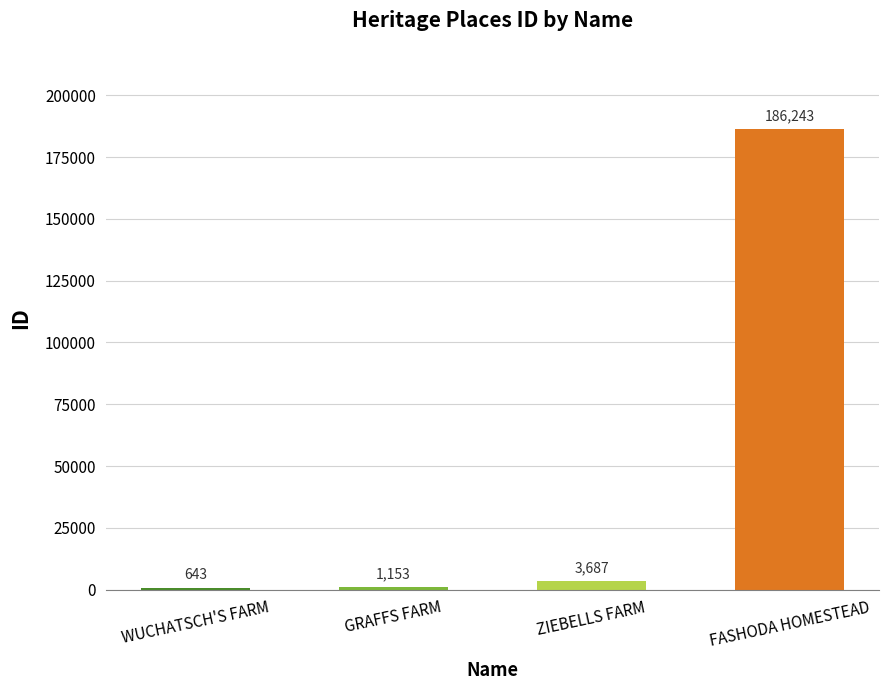

Does the chart contain stacked bars?

No